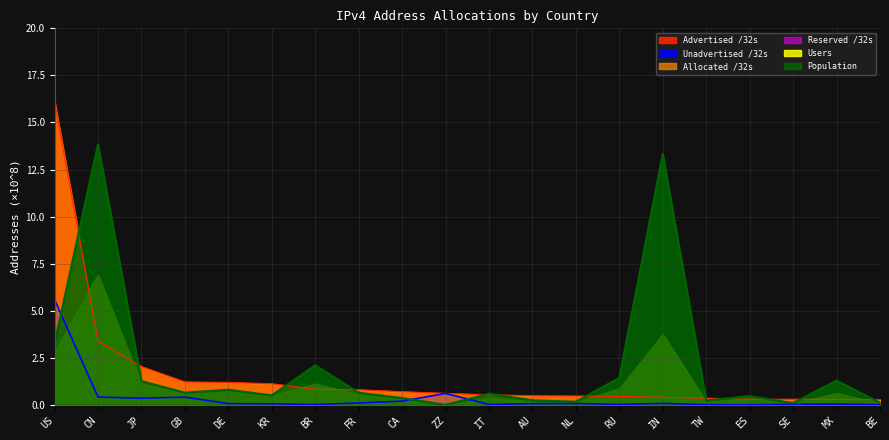

How many data points in Population are above 0?

19